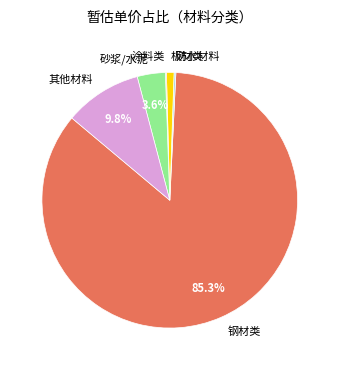

Which category has the biggest portion of the pie?

钢材类